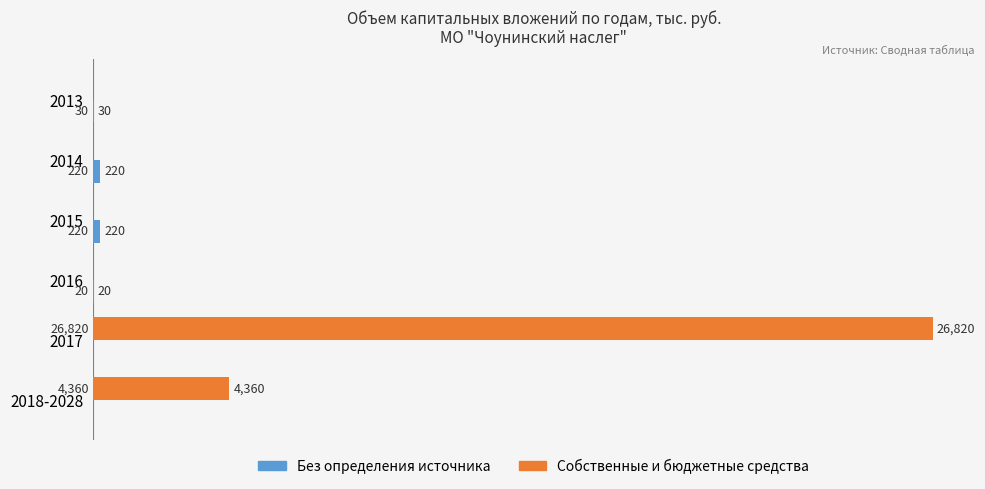

The value of Собственные и бюджетные средства at 2013 is 0. True or false?

True